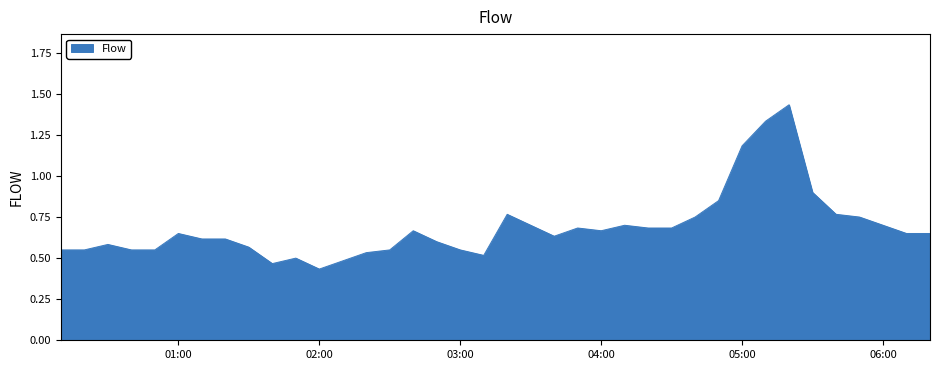

What is the difference between the maximum and minimum values?

1.0